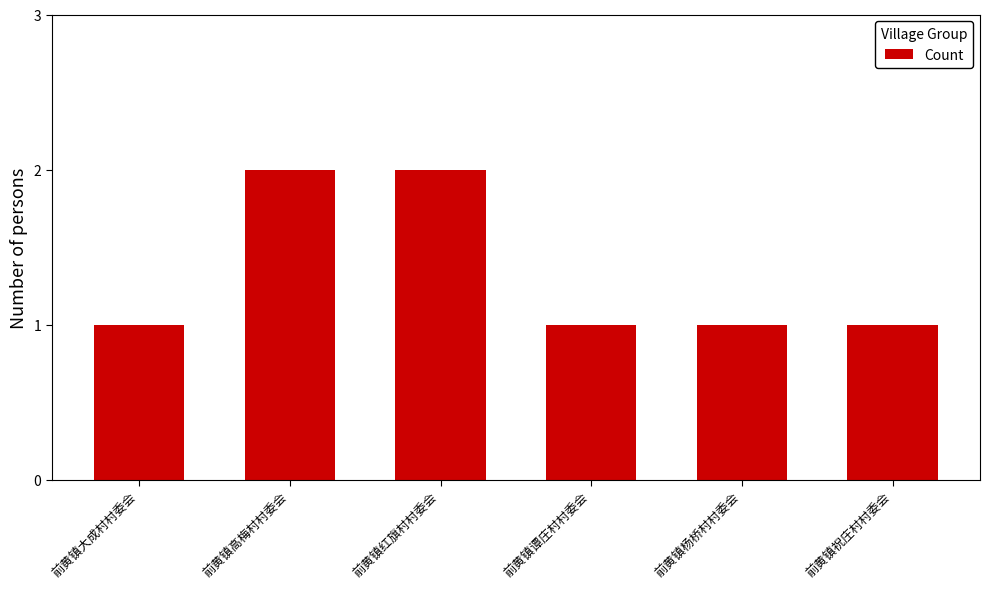

How many bars are there in total?

6